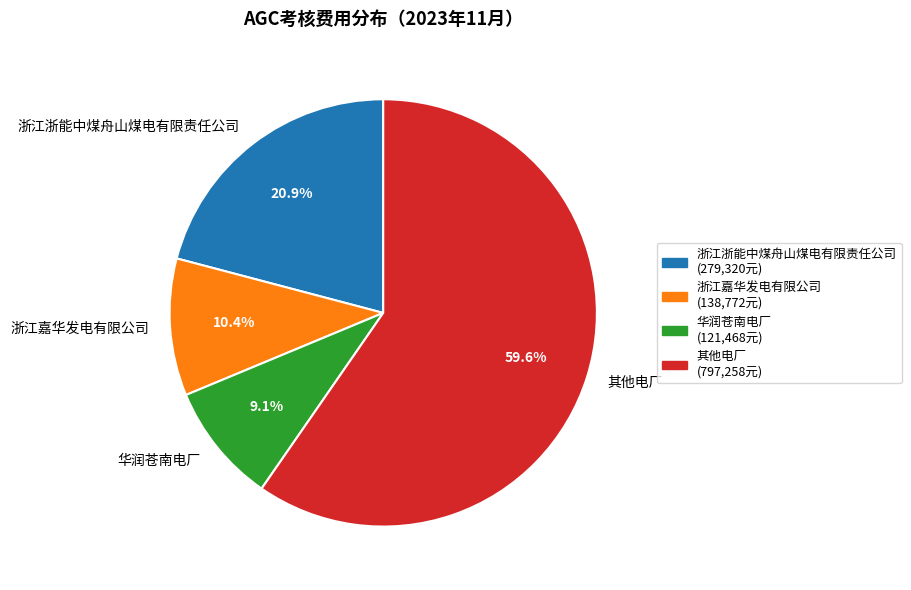

True or false: 华润苍南电厂 accounts for 15% of the total.

False